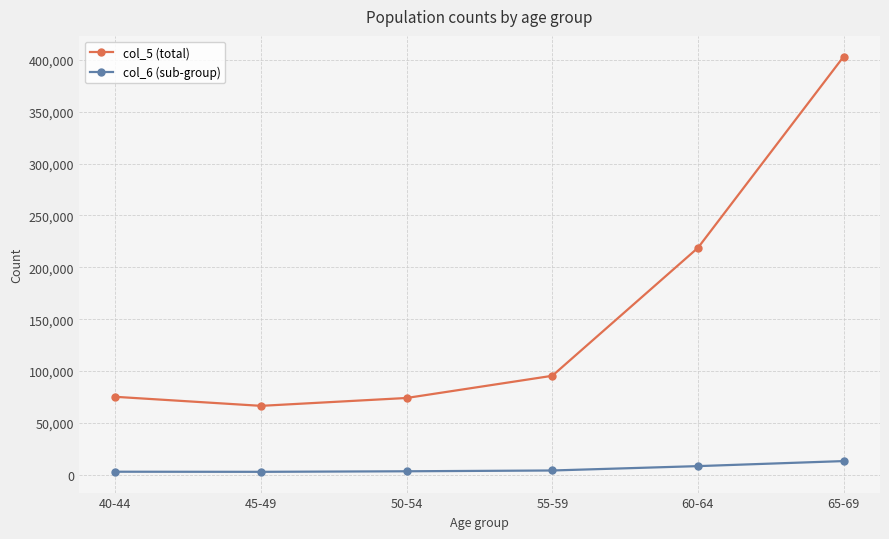

The col_5 (total) series shows 39529 at 55-59. True or false?

False